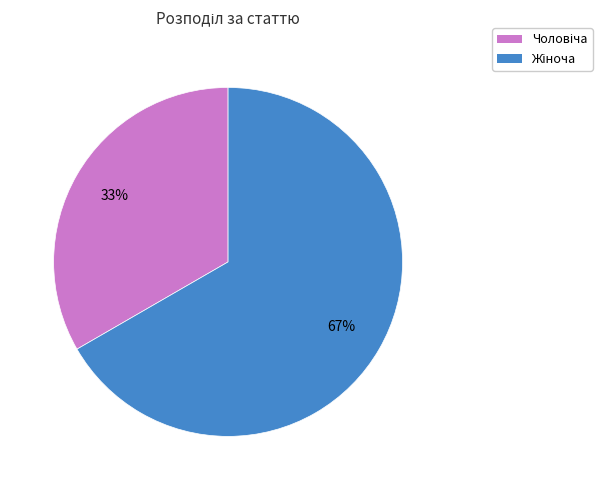

Is there any slice that represents more than half of the pie?

Yes